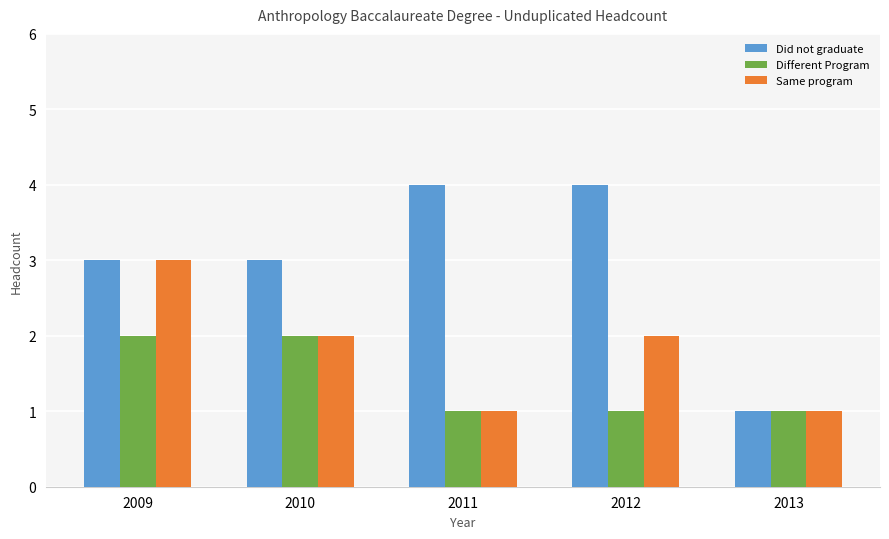

Rank the series by their average value, from highest to lowest.

Did not graduate, Same program, Different Program